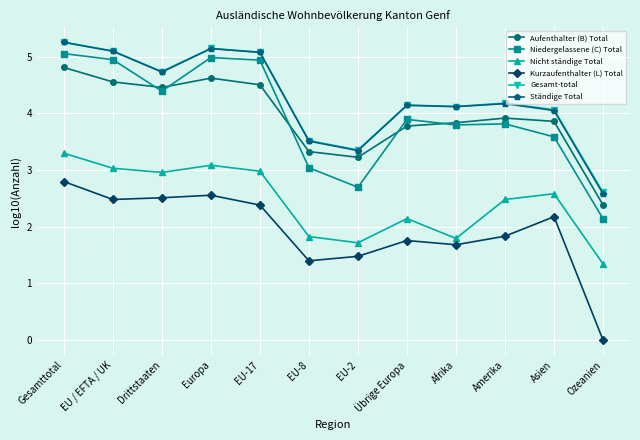

Reading left to right, list all the values displayed in this chart.

Aufenthalter (B) Total: Gesamttotal=4.8	EU / EFTA / UK=4.6	Drittstaaten=4.5	Europa=4.6	EU-17=4.5	EU-8=3.3	EU-2=3.2	Übrige Europa=3.8	Afrika=3.8	Amerika=3.9	Asien=3.9	Ozeanien=2.4
Niedergelassene (C) Total: Gesamttotal=5.1	EU / EFTA / UK=4.9	Drittstaaten=4.4	Europa=5.0	EU-17=4.9	EU-8=3.0	EU-2=2.7	Übrige Europa=3.9	Afrika=3.8	Amerika=3.8	Asien=3.6	Ozeanien=2.1
Nicht ständige Total: Gesamttotal=3.3	EU / EFTA / UK=3.0	Drittstaaten=3.0	Europa=3.1	EU-17=3.0	EU-8=1.8	EU-2=1.7	Übrige Europa=2.1	Afrika=1.8	Amerika=2.5	Asien=2.6	Ozeanien=1.3
Kurzaufenthalter (L) Total: Gesamttotal=2.8	EU / EFTA / UK=2.5	Drittstaaten=2.5	Europa=2.6	EU-17=2.4	EU-8=1.4	EU-2=1.5	Übrige Europa=1.8	Afrika=1.7	Amerika=1.8	Asien=2.2	Ozeanien=0.0
Gesamt-total: Gesamttotal=5.3	EU / EFTA / UK=5.1	Drittstaaten=4.7	Europa=5.1	EU-17=5.1	EU-8=3.5	EU-2=3.4	Übrige Europa=4.1	Afrika=4.1	Amerika=4.2	Asien=4.1	Ozeanien=2.6
Ständige Total: Gesamttotal=5.3	EU / EFTA / UK=5.1	Drittstaaten=4.7	Europa=5.1	EU-17=5.1	EU-8=3.5	EU-2=3.3	Übrige Europa=4.1	Afrika=4.1	Amerika=4.2	Asien=4.0	Ozeanien=2.6